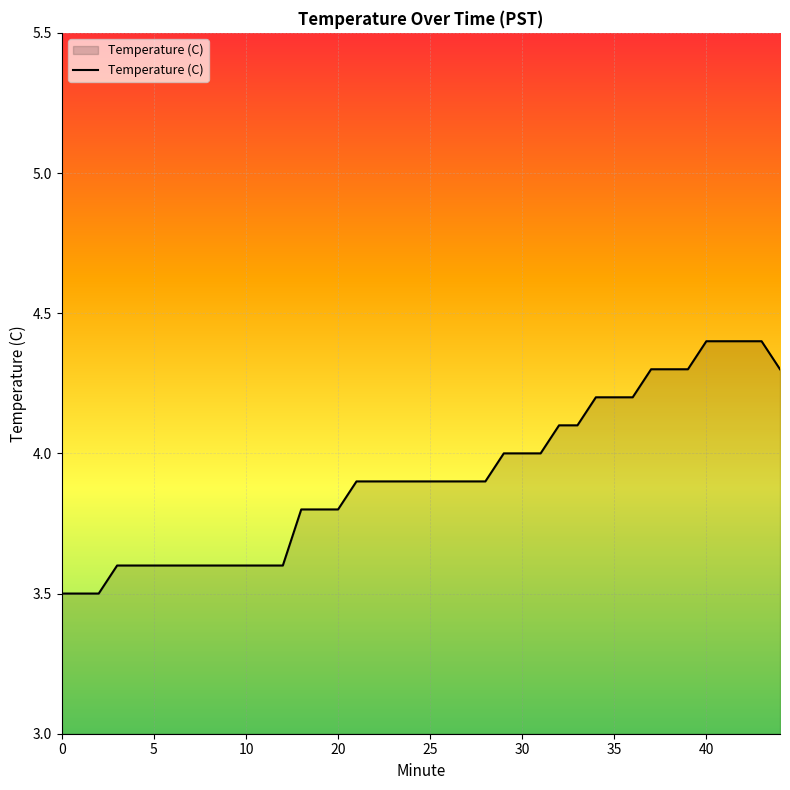

What is the difference between the maximum and minimum values?

0.9